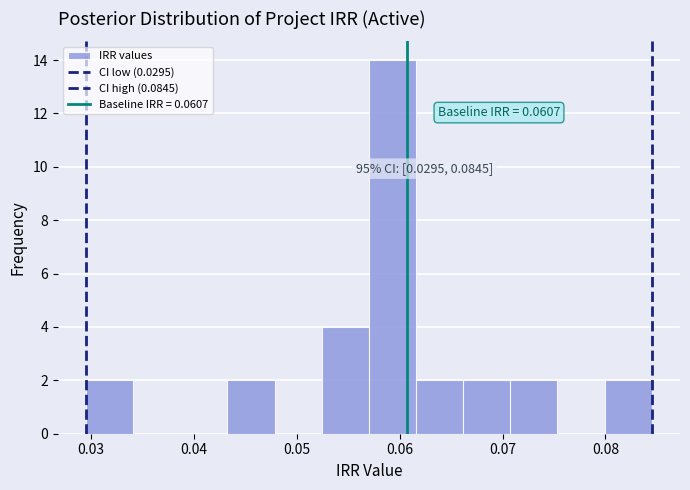

Which range on the x-axis has the tallest bar?

0.057 to 0.062